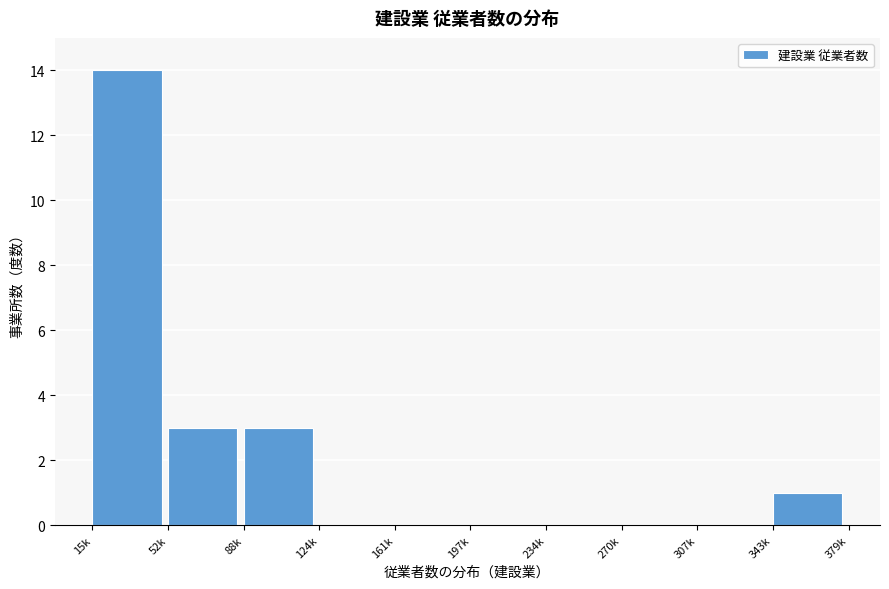

Reading left to right, list all the values displayed in this chart.

15k=14	52k=3	88k=3	124k=0	161k=0	197k=0	234k=0	270k=0	307k=0	343k=1